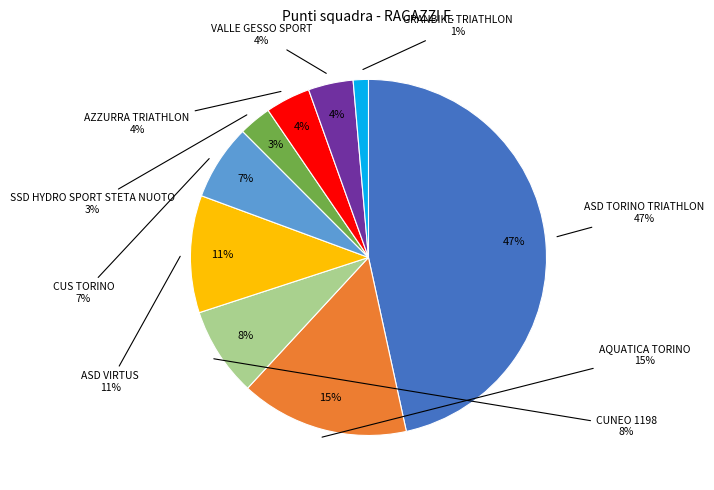

To the nearest percent, what is the difference between the largest and smallest slice percentages?

45%